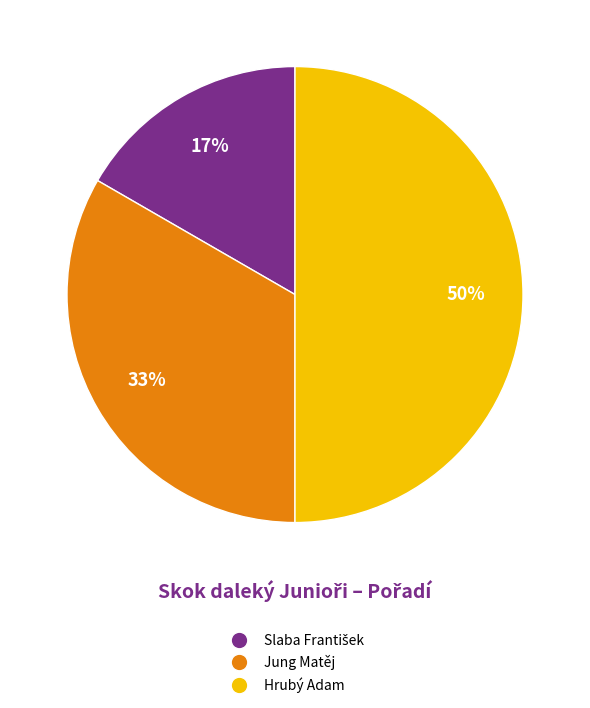

What is the largest slice in the pie chart?

Hrubý Adam